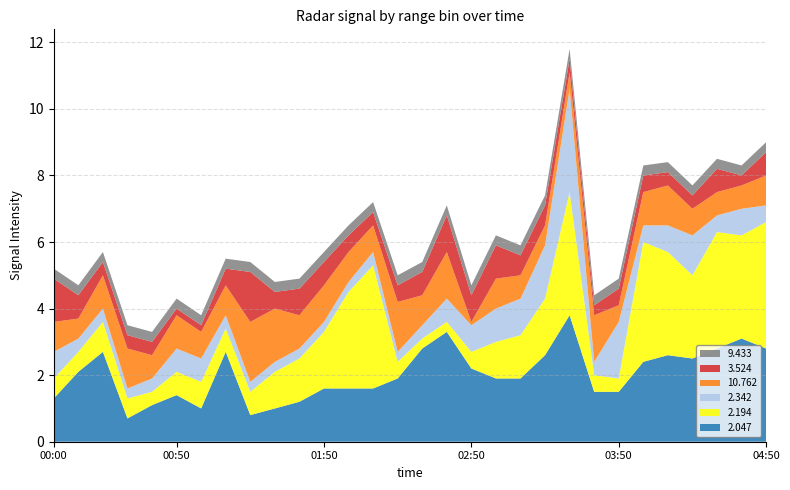

Reading left to right, transcribe all the data shown in this chart.

2.047: 00:00=1.3	00:10=2.1	00:20=2.7	00:30=0.7	00:40=1.1	00:50=1.4	01:00=1.0	01:10=2.7	01:20=0.8	01:30=1.0	01:40=1.2	01:50=1.6	02:00=1.6	02:10=1.6	02:20=1.9	02:30=2.8	02:40=3.3	02:50=2.2	03:00=1.9	03:10=1.9	03:20=2.6	03:30=3.8	03:40=1.5	03:50=1.5	04:00=2.4	04:10=2.6	04:20=2.5	04:30=2.8	04:40=3.1	04:50=2.8
2.194: 00:00=0.6	00:10=0.6	00:20=0.9	00:30=0.6	00:40=0.4	00:50=0.7	01:00=0.8	01:10=0.7	01:20=0.7	01:30=1.1	01:40=1.3	01:50=1.7	02:00=2.9	02:10=3.7	02:20=0.5	02:30=0.3	02:40=0.3	02:50=0.5	03:00=1.1	03:10=1.3	03:20=1.7	03:30=3.7	03:40=0.5	03:50=0.4	04:00=3.6	04:10=3.1	04:20=2.5	04:30=3.5	04:40=3.1	04:50=3.8
2.342: 00:00=0.8	00:10=0.4	00:20=0.4	00:30=0.3	00:40=0.4	00:50=0.7	01:00=0.7	01:10=0.4	01:20=0.3	01:30=0.3	01:40=0.3	01:50=0.3	02:00=0.3	02:10=0.4	02:20=0.3	02:30=0.4	02:40=0.7	02:50=0.8	03:00=1.0	03:10=1.1	03:20=1.6	03:30=3.1	03:40=0.4	03:50=1.7	04:00=0.5	04:10=0.8	04:20=1.2	04:30=0.5	04:40=0.8	04:50=0.5
10.762: 00:00=0.9	00:10=0.6	00:20=1.0	00:30=1.2	00:40=0.7	00:50=1.0	01:00=0.8	01:10=0.9	01:20=1.8	01:30=1.6	01:40=1.0	01:50=1.1	02:00=0.9	02:10=0.8	02:20=1.5	02:30=0.9	02:40=1.4	02:50=0.1	03:00=0.9	03:10=0.7	03:20=0.6	03:30=0.5	03:40=1.4	03:50=0.5	04:00=1.0	04:10=1.2	04:20=0.8	04:30=0.7	04:40=0.7	04:50=0.9
3.524: 00:00=1.3	00:10=0.7	00:20=0.4	00:30=0.4	00:40=0.4	00:50=0.2	01:00=0.2	01:10=0.5	01:20=1.5	01:30=0.5	01:40=0.8	01:50=0.7	02:00=0.5	02:10=0.4	02:20=0.5	02:30=0.7	02:40=1.1	02:50=0.8	03:00=1.0	03:10=0.6	03:20=0.6	03:30=0.4	03:40=0.3	03:50=0.5	04:00=0.5	04:10=0.4	04:20=0.4	04:30=0.7	04:40=0.3	04:50=0.7
9.433: 00:00=0.3	00:10=0.3	00:20=0.3	00:30=0.3	00:40=0.3	00:50=0.3	01:00=0.3	01:10=0.3	01:20=0.3	01:30=0.3	01:40=0.3	01:50=0.3	02:00=0.3	02:10=0.3	02:20=0.3	02:30=0.3	02:40=0.3	02:50=0.3	03:00=0.3	03:10=0.3	03:20=0.3	03:30=0.3	03:40=0.3	03:50=0.3	04:00=0.3	04:10=0.3	04:20=0.3	04:30=0.3	04:40=0.3	04:50=0.3